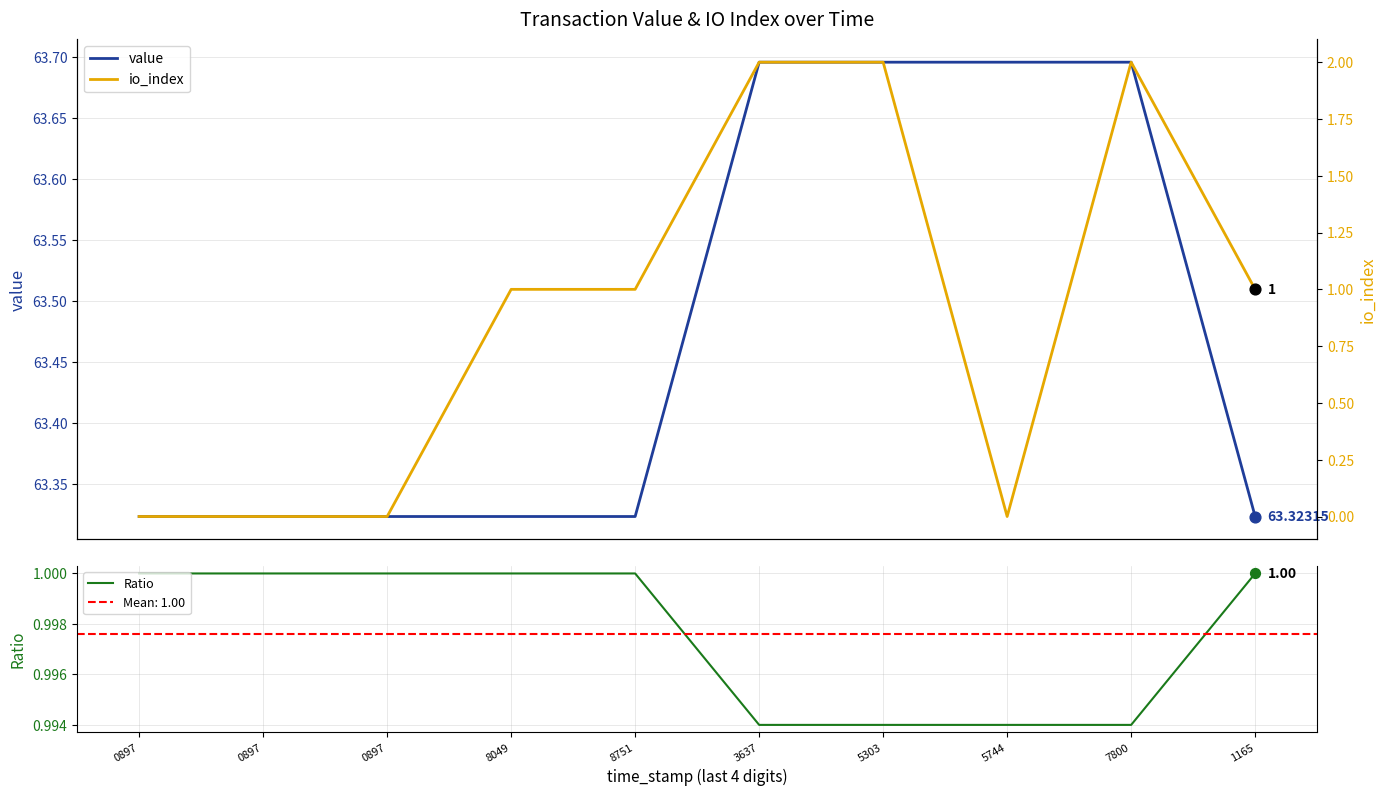

What is the total value across all series at 7800?

66.7